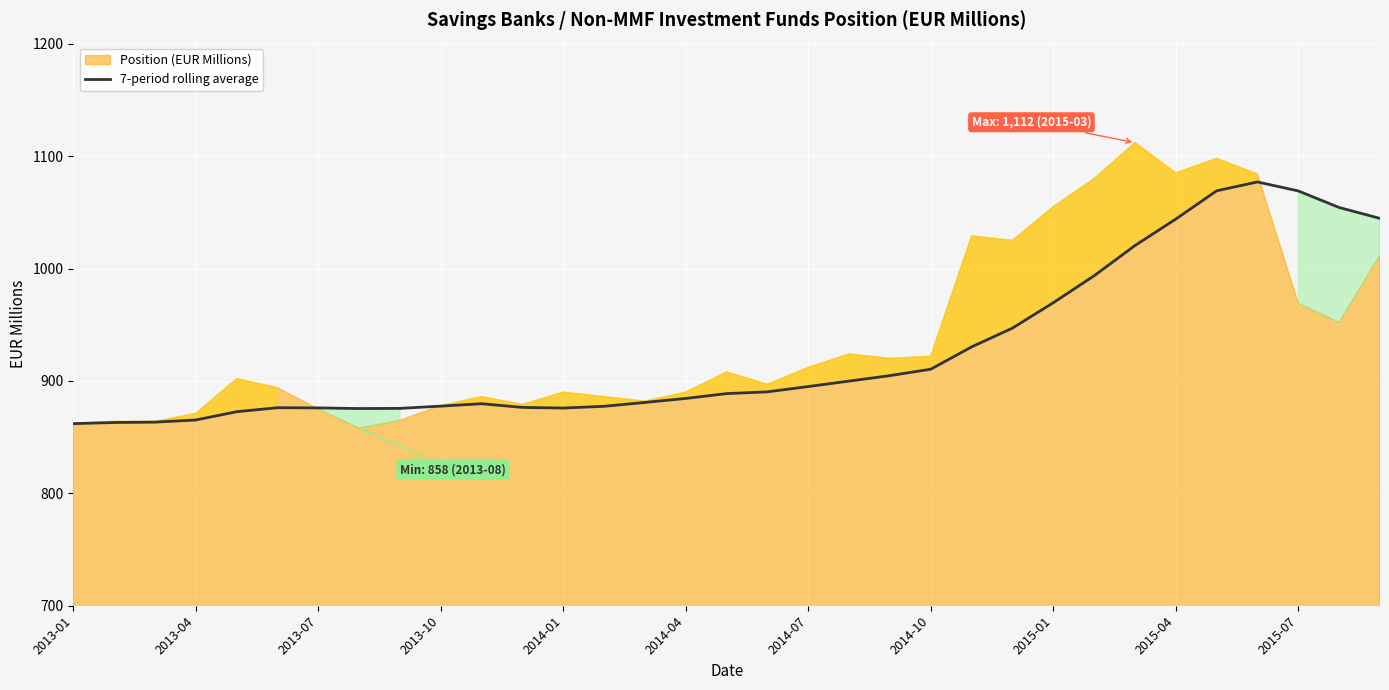

The value at 16 is 1234.8. True or false?

False